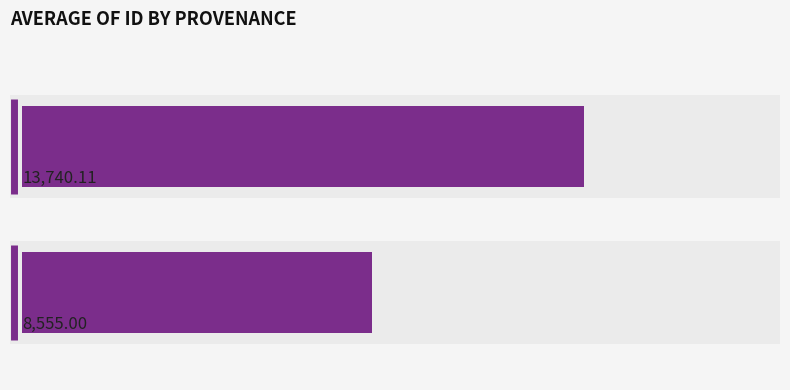

What is the minimum value shown in the chart?

8555.0